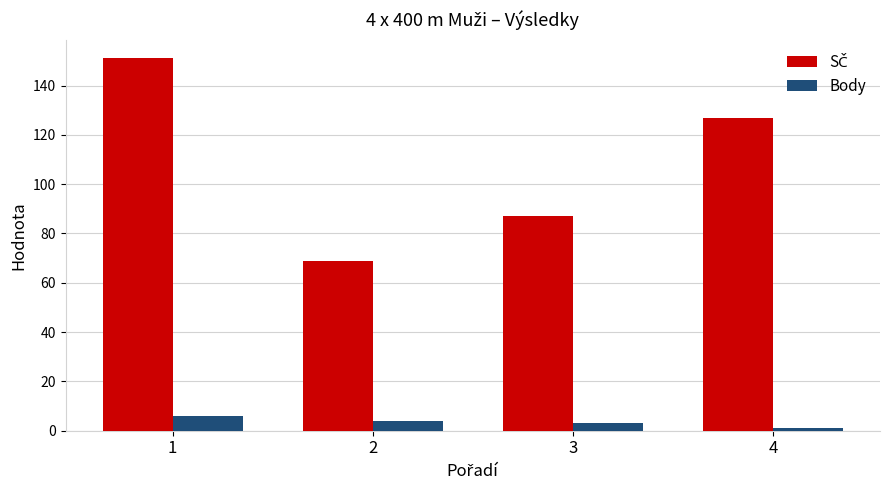

What is the greatest value displayed?

151